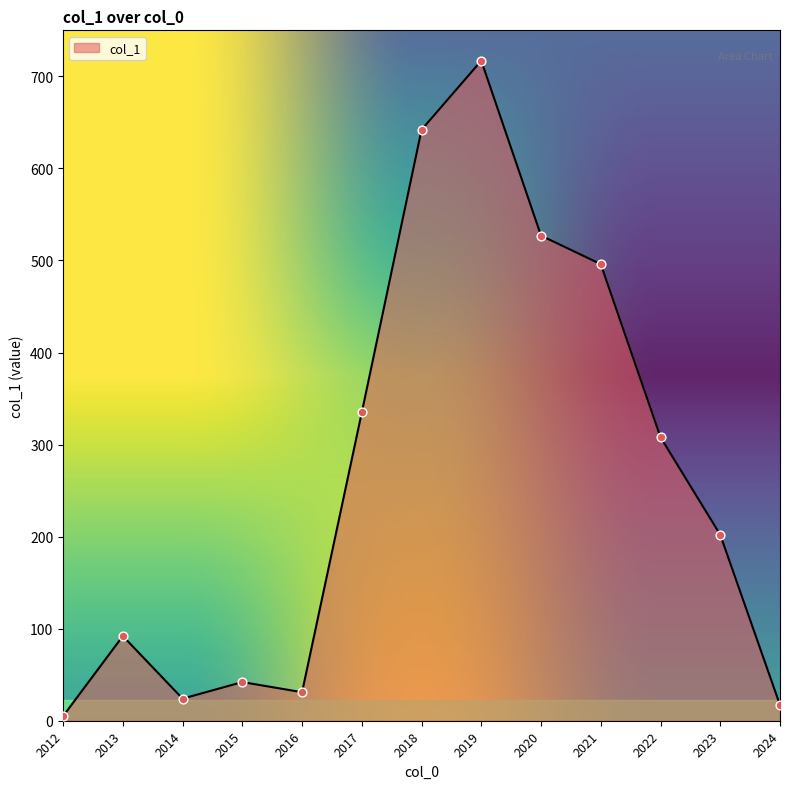

Approximately how many times larger is the value at 2023 compared to 2018?

0.3